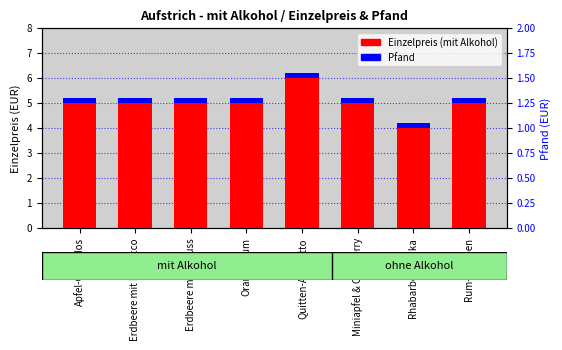

At how many categories does at least one series exceed 0?

8